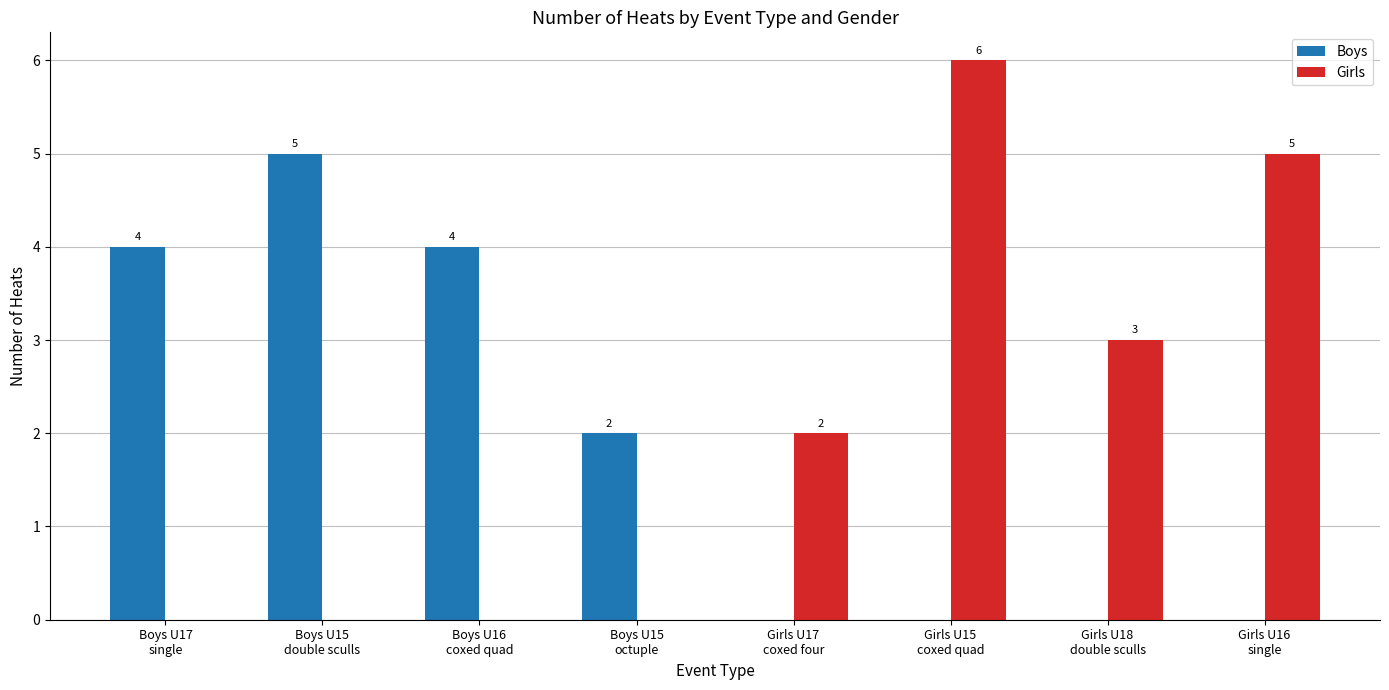

What is the maximum value for Girls?

6